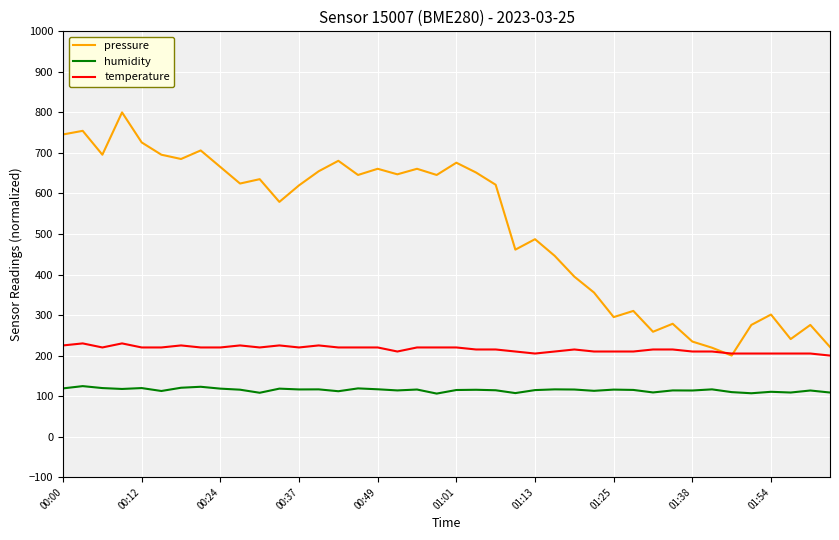

Which series has the widest spread of values?

pressure